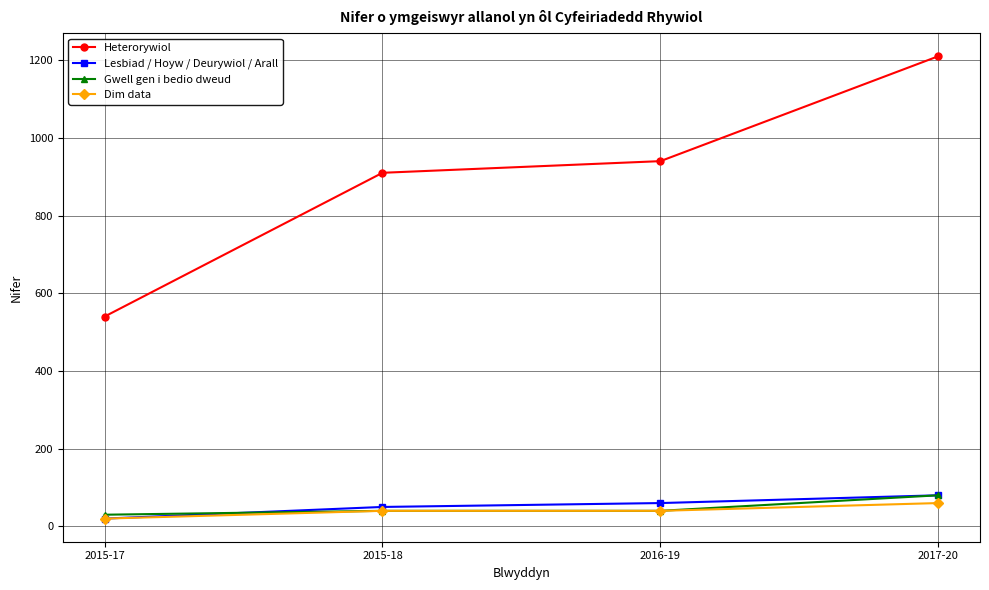

True or false: Lesbiad / Hoyw / Deurywiol / Arall and Heterorywiol cross at least once.

False